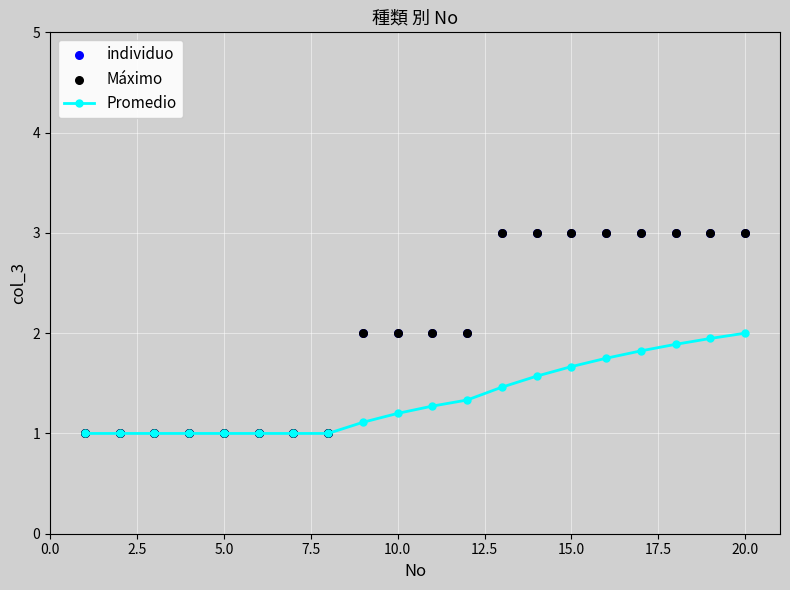

Which series reaches the maximum Y coordinate?

individuo